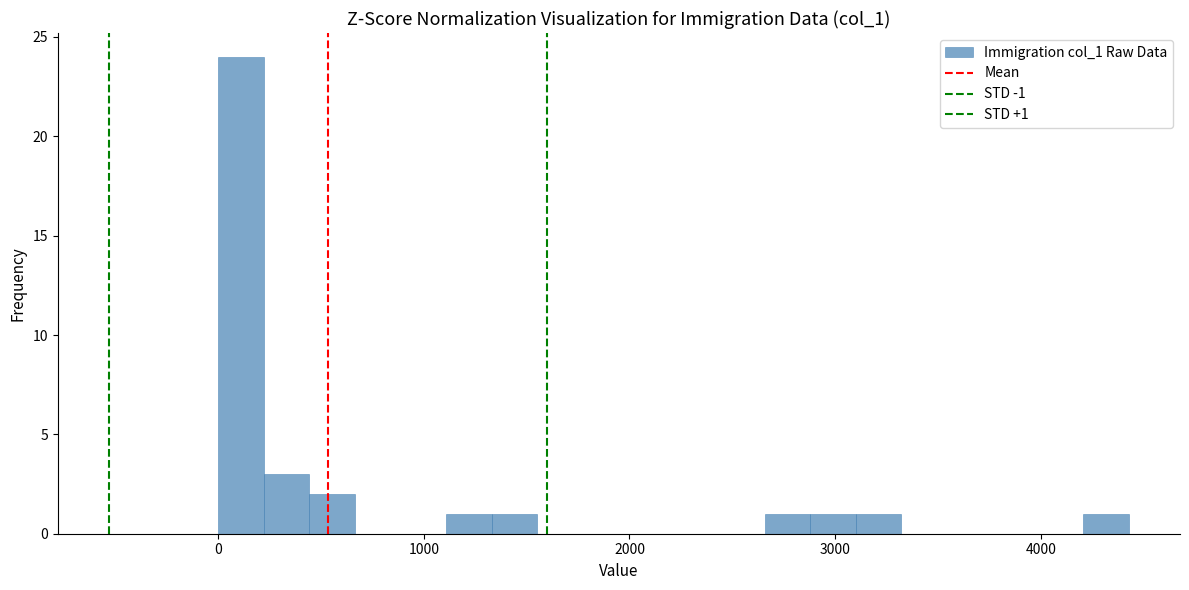

Around what value on the x-axis is the tallest bar? Give the approximate position of its centre, as read against the axis.

100